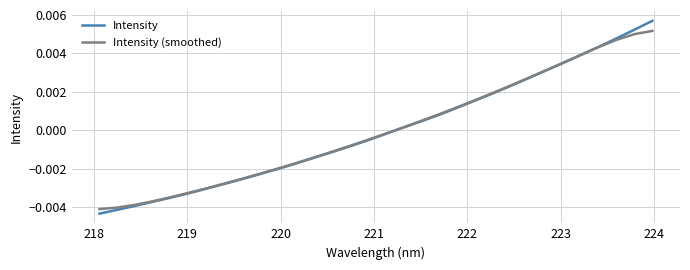

Rank the series by their maximum value, from lowest to highest.

Intensity (smoothed), Intensity